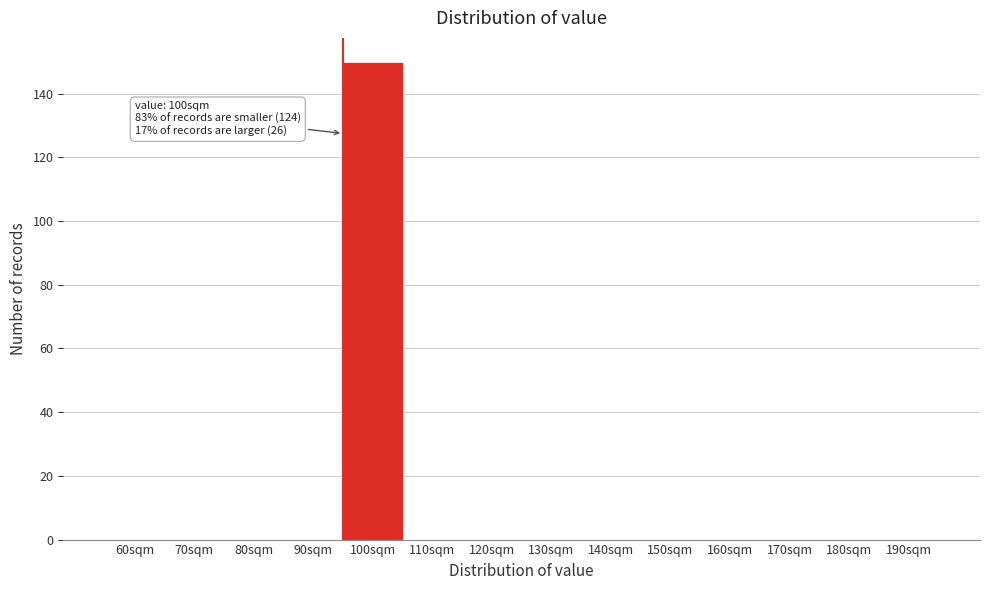

Reading left to right, extract all data points from this chart.

60sqm=0	70sqm=0	80sqm=0	90sqm=0	100sqm=150	110sqm=0	120sqm=0	130sqm=0	140sqm=0	150sqm=0	160sqm=0	170sqm=0	180sqm=0	190sqm=0